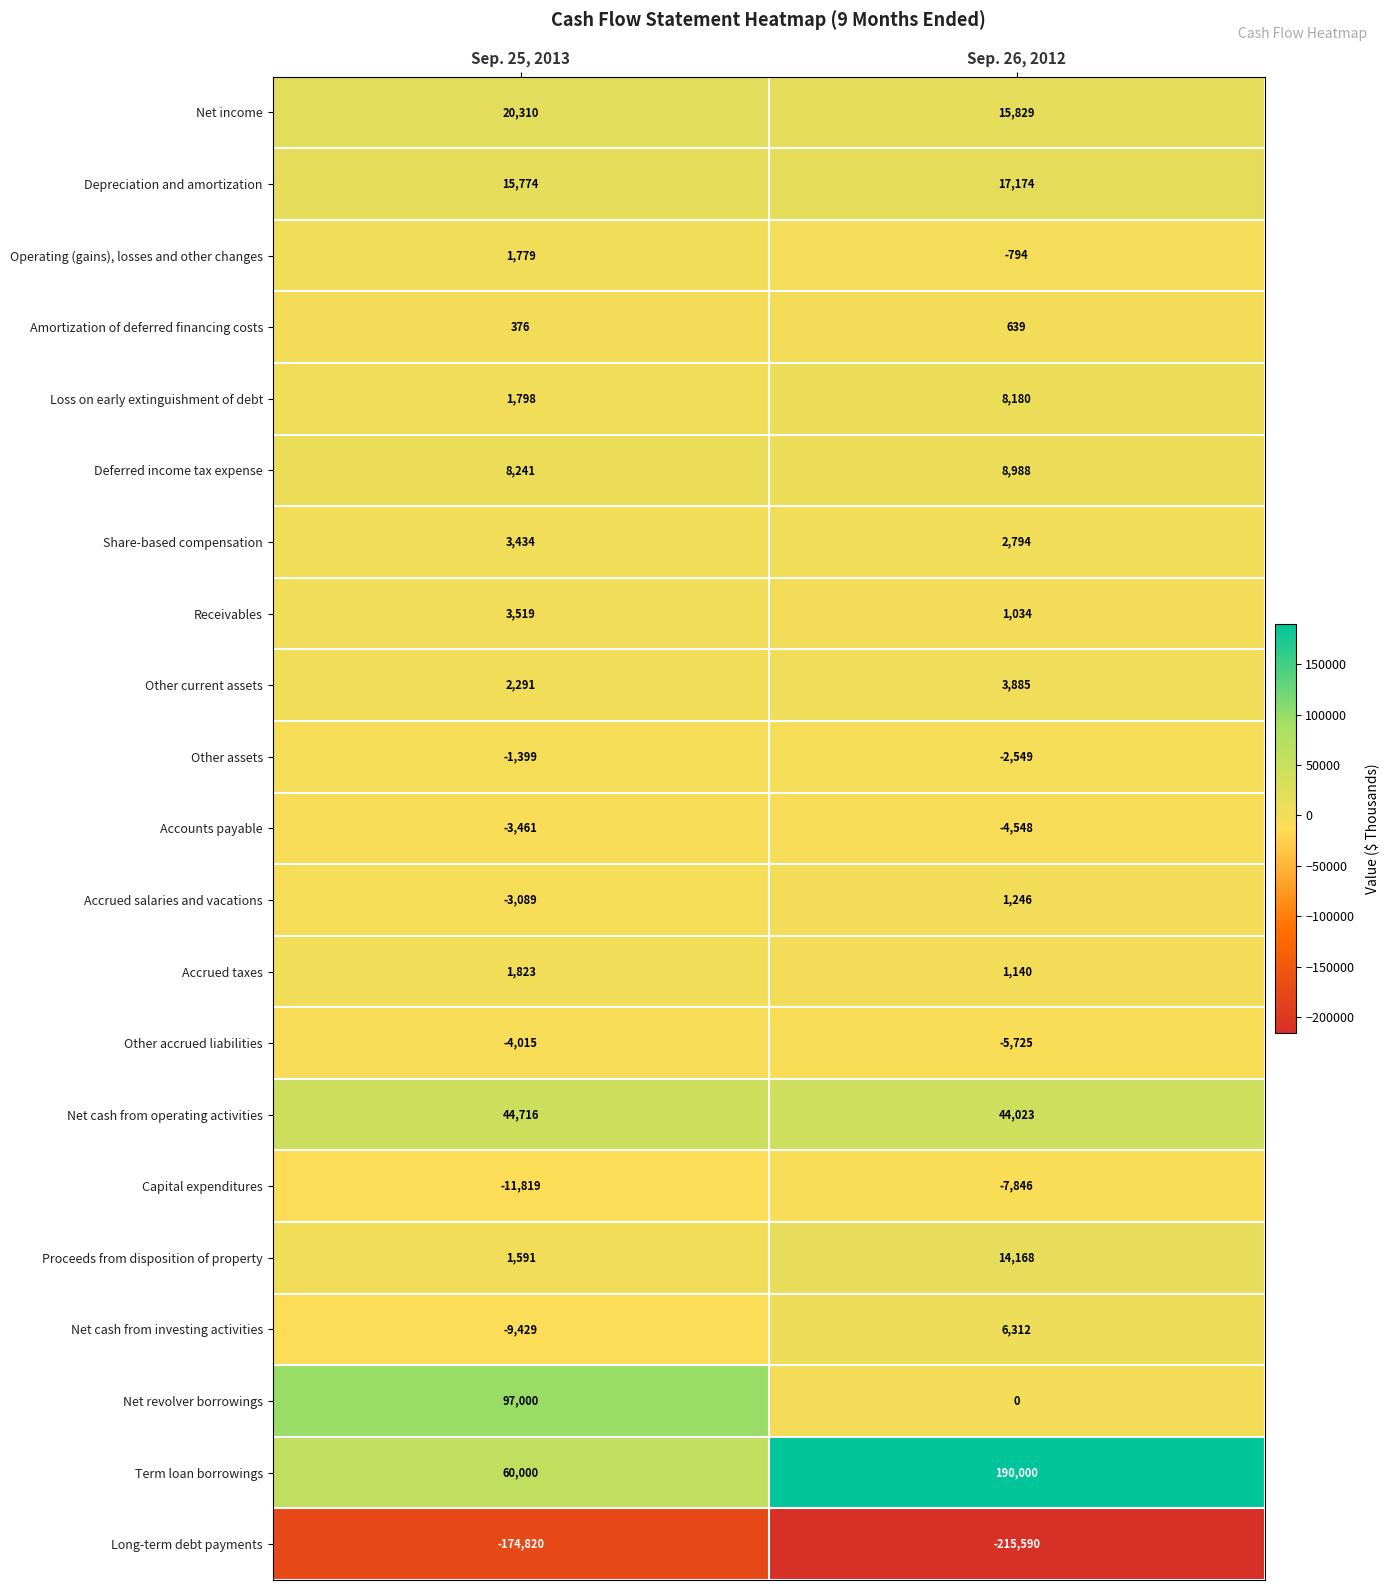

Which category has the highest value across all series?

Sep. 26, 2012